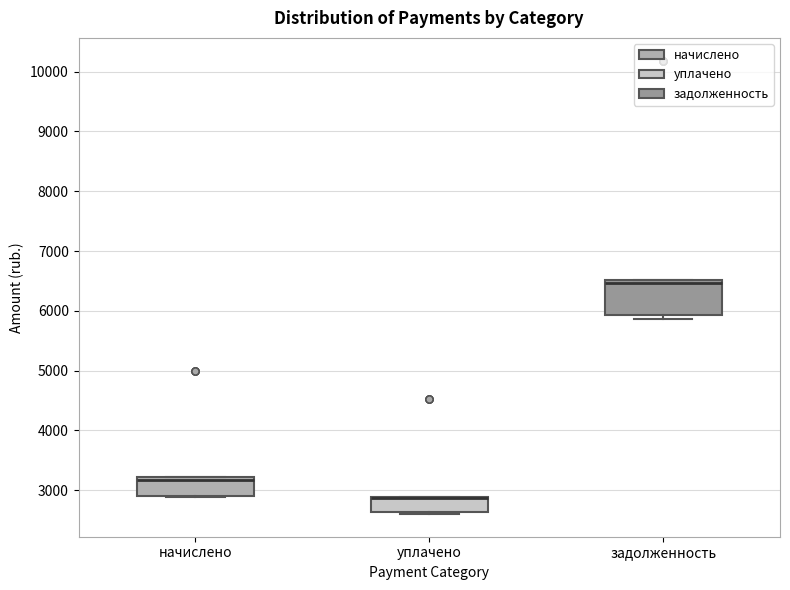

Reading left to right, read every box against the y-axis: the position of its median line, the range the box covers, and the ends of its whiskers. The values are not printed on the chart, so give them approximately, as read against the axis.

начислено: median 3200 (just below the box's upper edge), box 2900 to 3200, whiskers 2900 to 3200
уплачено: median 2900 (drawn on the box's upper edge), box 2600 to 2900, whiskers 2600 to 2900
задолженность: median 6500 (just below the box's upper edge), box 5900 to 6500, whiskers 5900 (just below the box's lower edge) to 6500